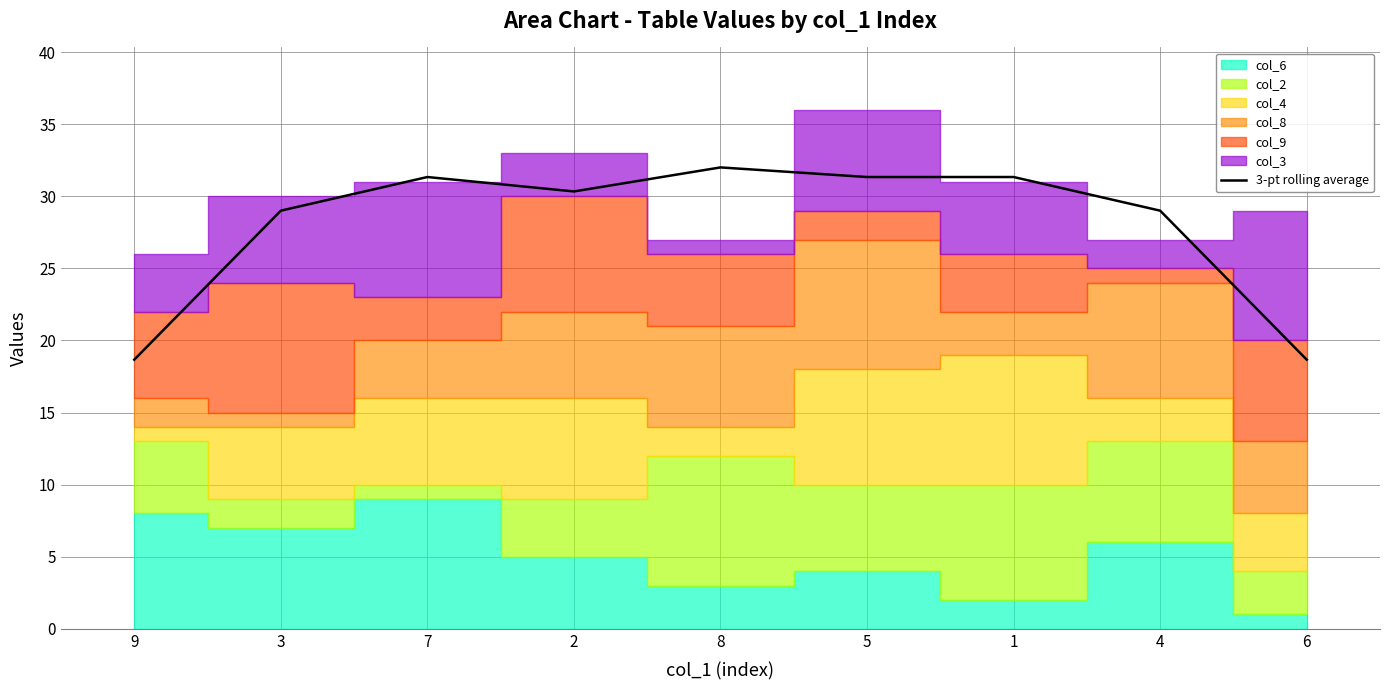

At which category does the chart reach its minimum across all series?

9